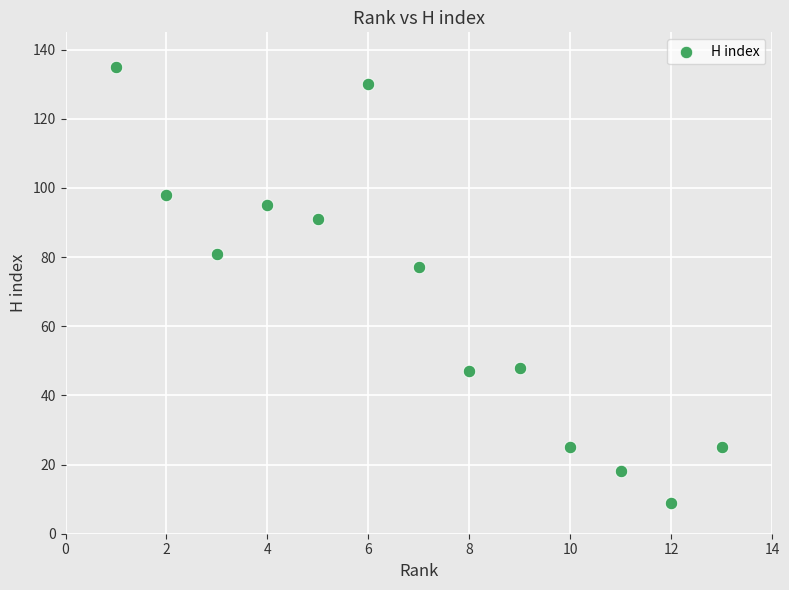

What is the range of X values (max minus min)?

12